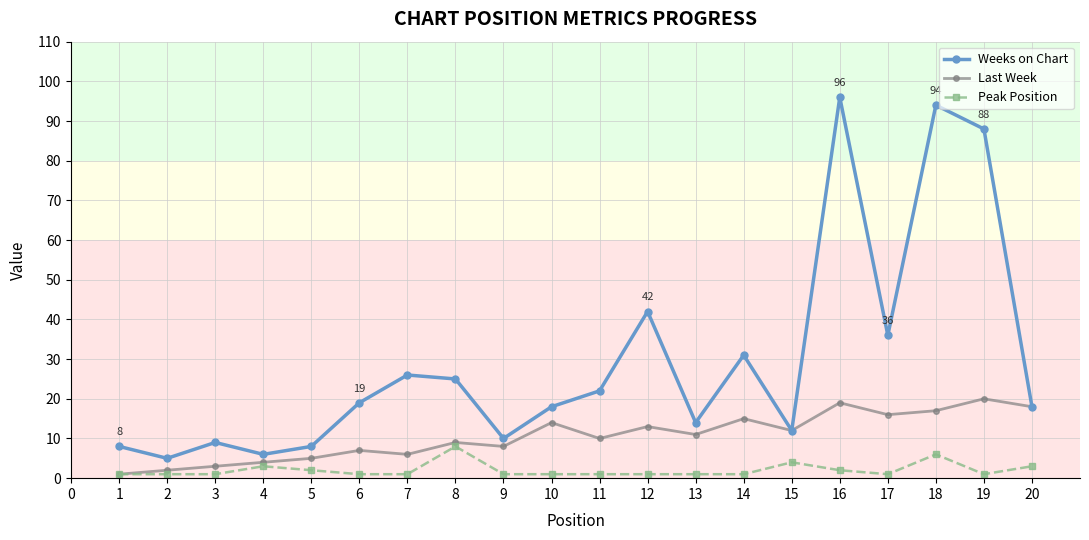

At 12, list the series in order from smallest to largest.

Peak Position, Last Week, Weeks on Chart